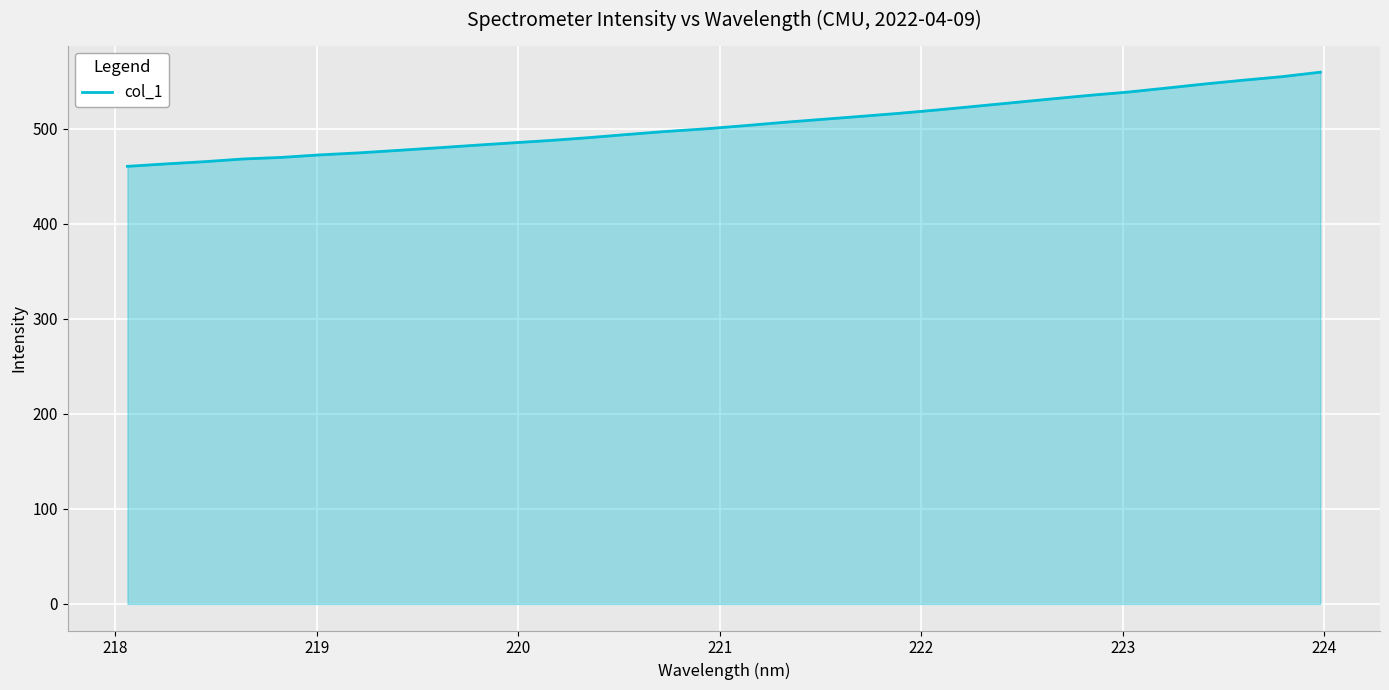

What is the maximum value shown in the chart?

559.8